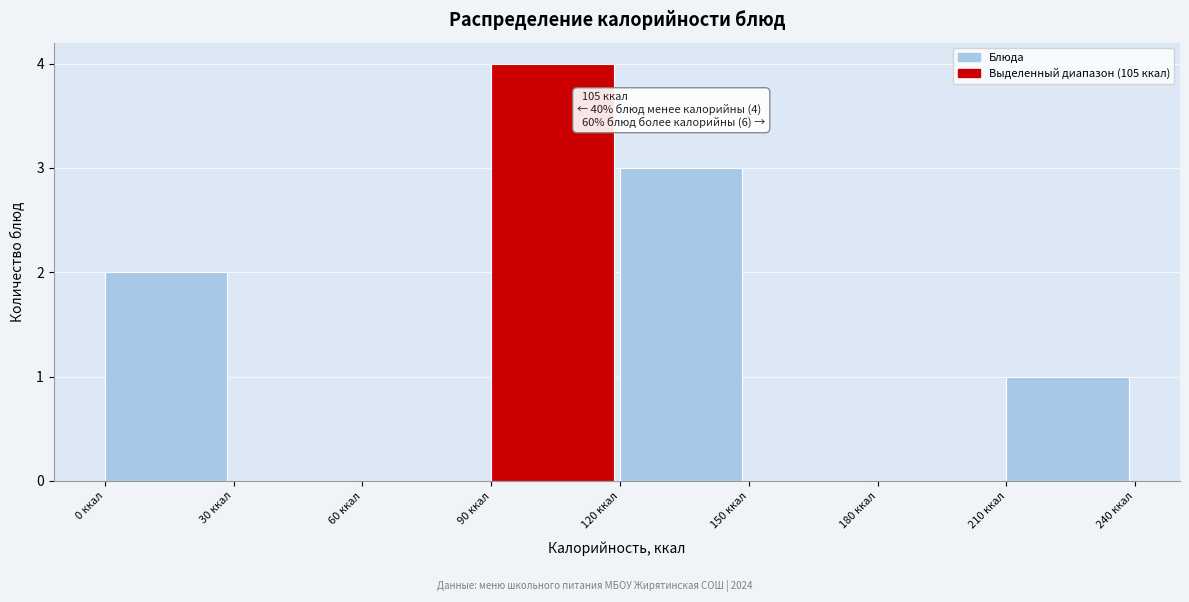

Over which range of the x-axis is the bar tallest?

90 to 120